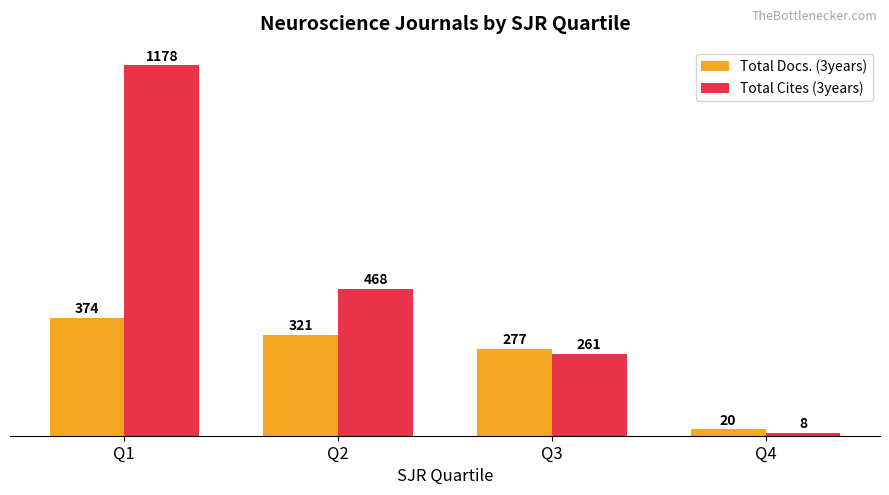

Is it true that Total Docs. (3years) equals 20.5 at Q4?

True